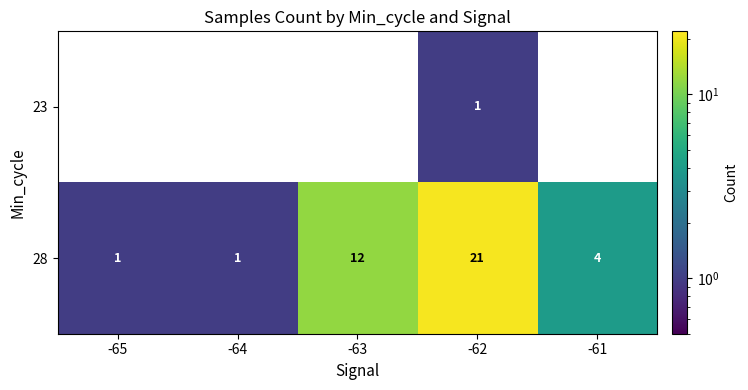

What is the sum of all 28 values?

39